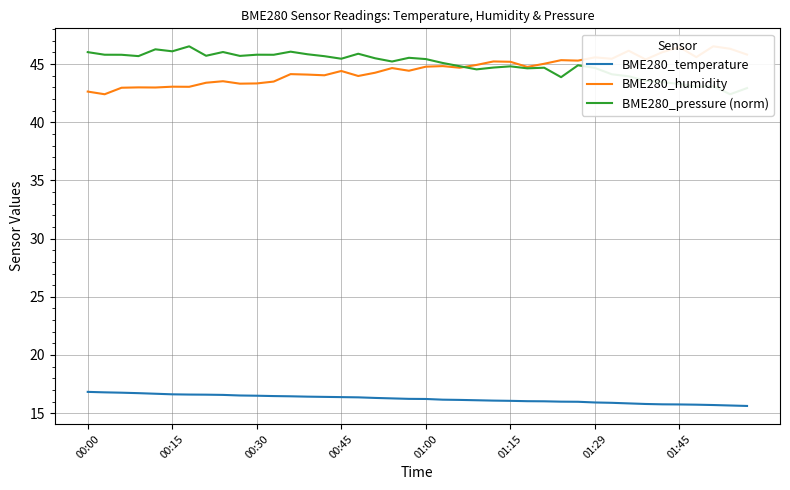

Which series has the largest total across all categories?

BME280_pressure (norm)